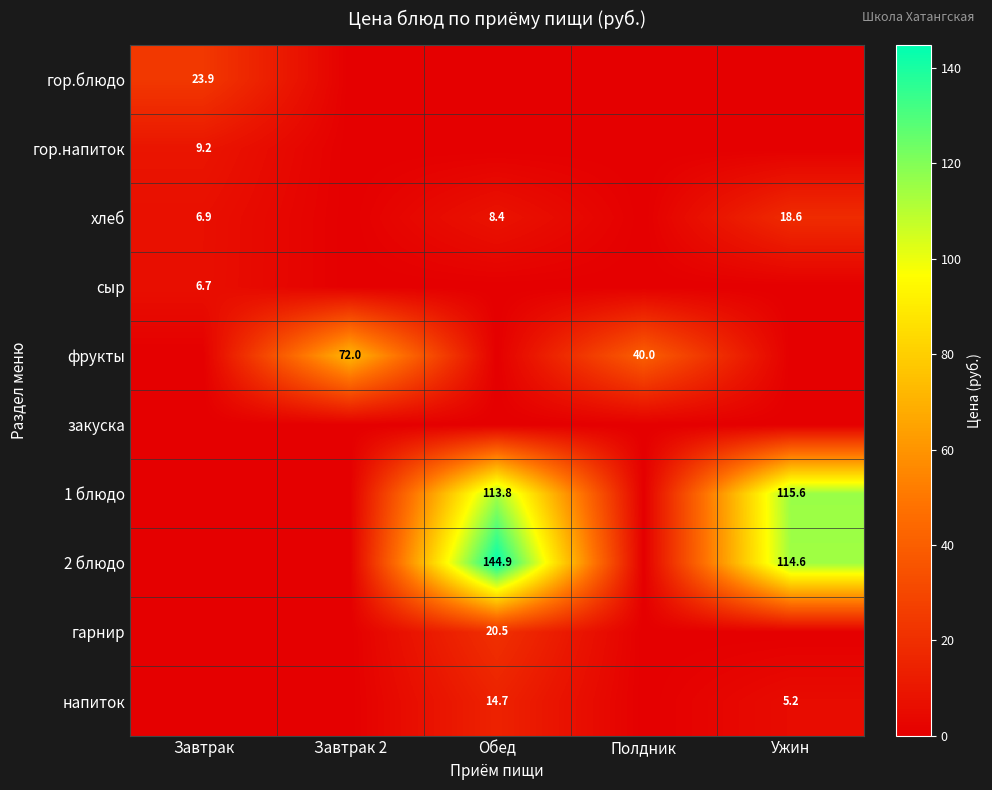

What is the difference between the напиток values at Ужин and Обед?

9.5